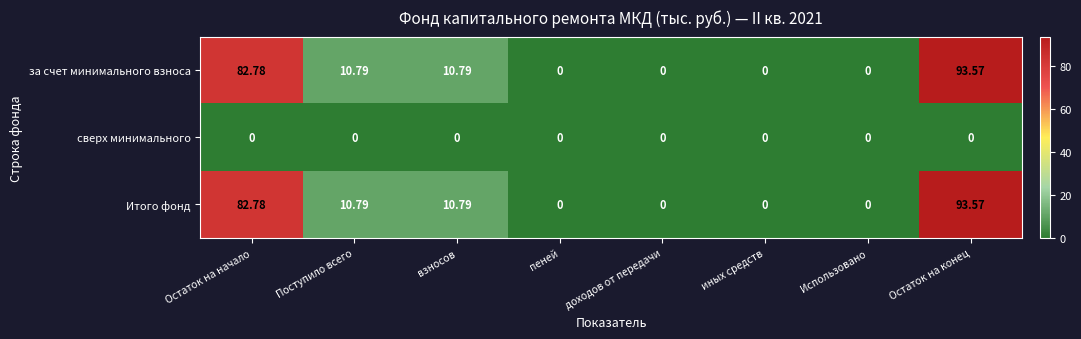

At which label does за счет минимального взноса first exceed 10?

Остаток на начало